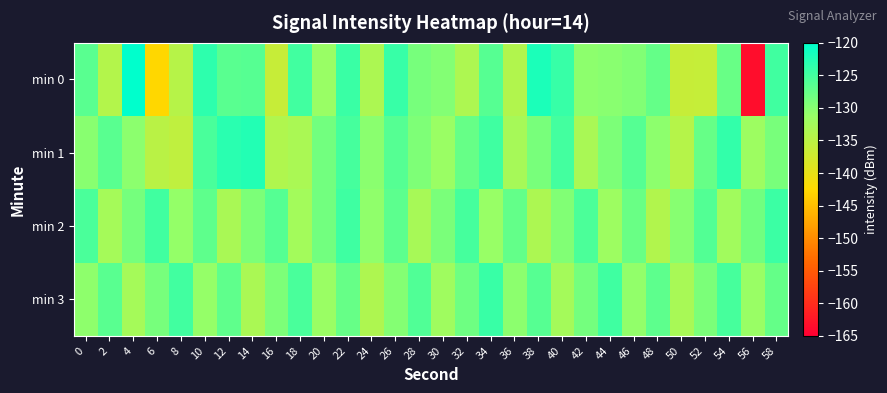

Count the number of categories in the chart.

30